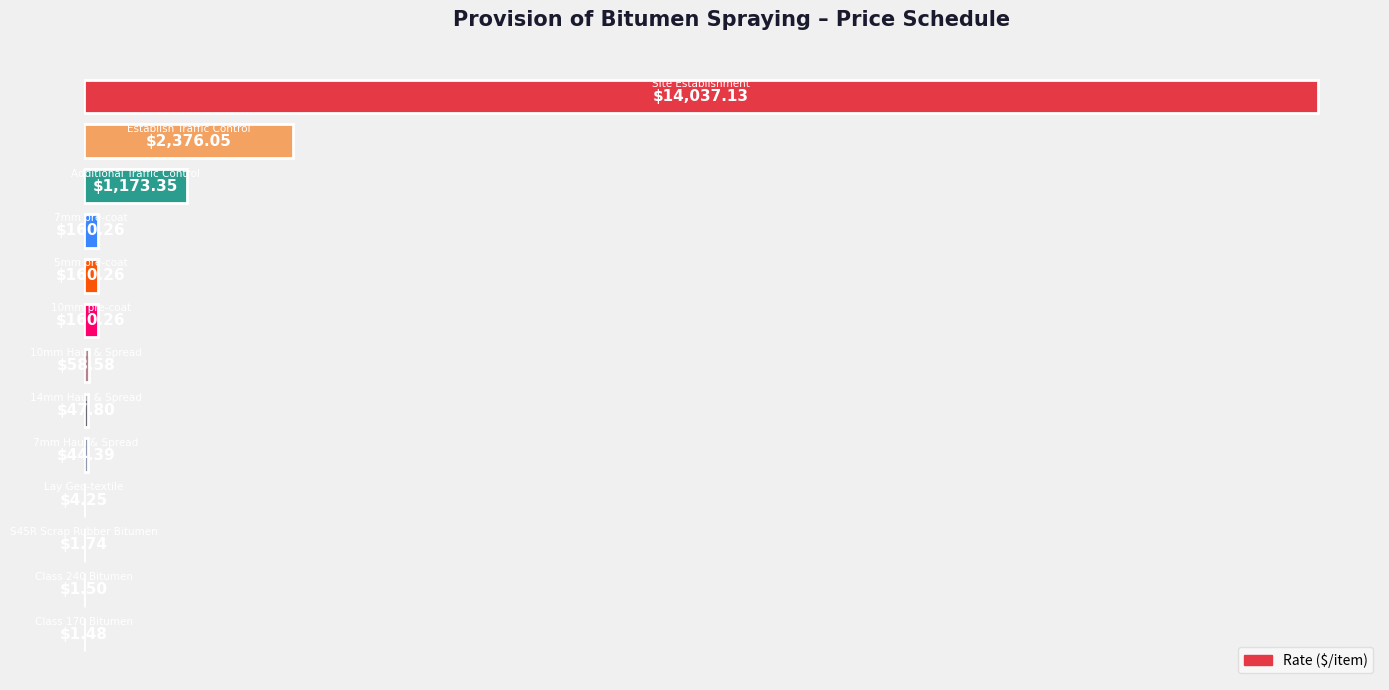

Are the bars horizontal?

Yes